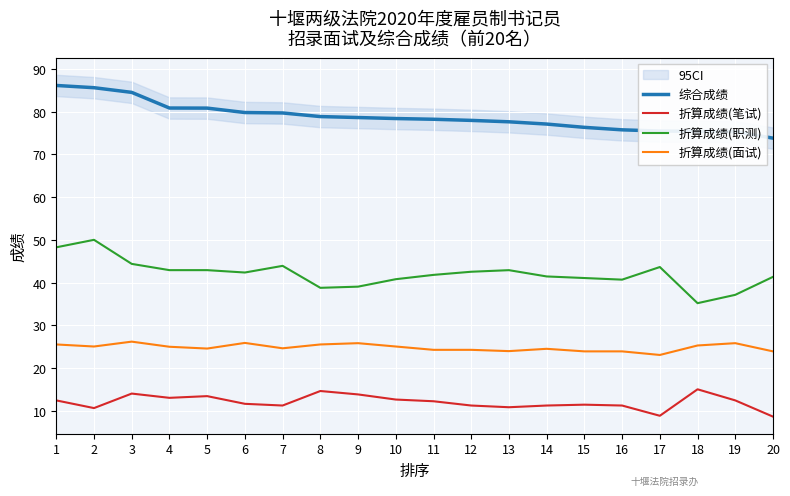

Reading left to right, extract all data points from this chart.

综合成绩: 1=86.1	2=85.6	3=84.5	4=80.9	5=80.8	6=79.8	7=79.7	8=78.9	9=78.6	10=78.4	11=78.2	12=78.0	13=77.6	14=77.1	15=76.3	16=75.8	17=75.5	18=75.4	19=75.3	20=73.8
折算成绩(笔试): 1=12.4	2=10.6	3=14.0	4=13.0	5=13.4	6=11.6	7=11.2	8=14.6	9=13.8	10=12.6	11=12.2	12=11.2	13=10.8	14=11.2	15=11.4	16=11.2	17=8.8	18=15.0	19=12.4	20=8.6
折算成绩(职测): 1=48.2	2=50.0	3=44.4	4=42.9	5=42.9	6=42.3	7=43.9	8=38.8	9=39.0	10=40.8	11=41.8	12=42.5	13=42.9	14=41.4	15=41.1	16=40.7	17=43.6	18=35.2	19=37.1	20=41.3
折算成绩(面试): 1=25.5	2=25.0	3=26.2	4=25.0	5=24.5	6=25.9	7=24.6	8=25.5	9=25.8	10=25.0	11=24.2	12=24.2	13=23.9	14=24.5	15=23.9	16=23.9	17=23.0	18=25.3	19=25.8	20=23.9